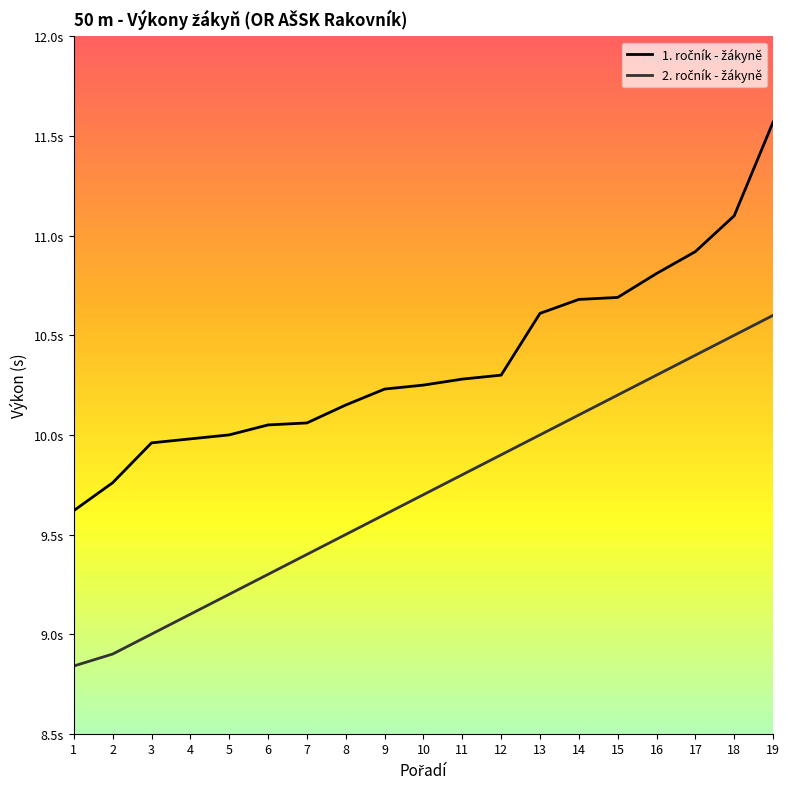

True or false: 2. ročník - žákyně has a value of 14.0 at 15.

False